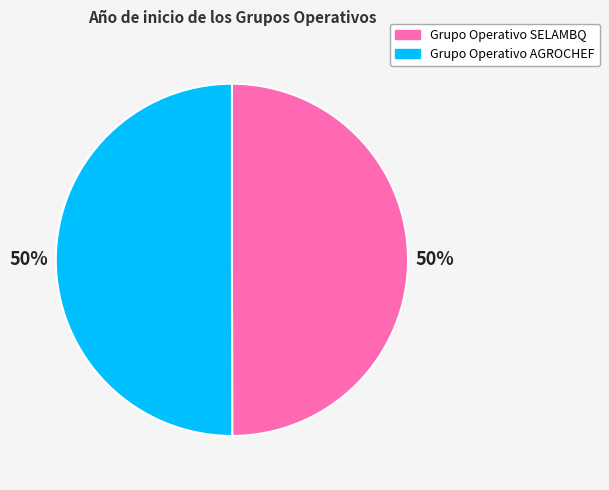

Combined, do Grupo Operativo SELAMBQ and Grupo Operativo AGROCHEF account for over 50%?

Yes